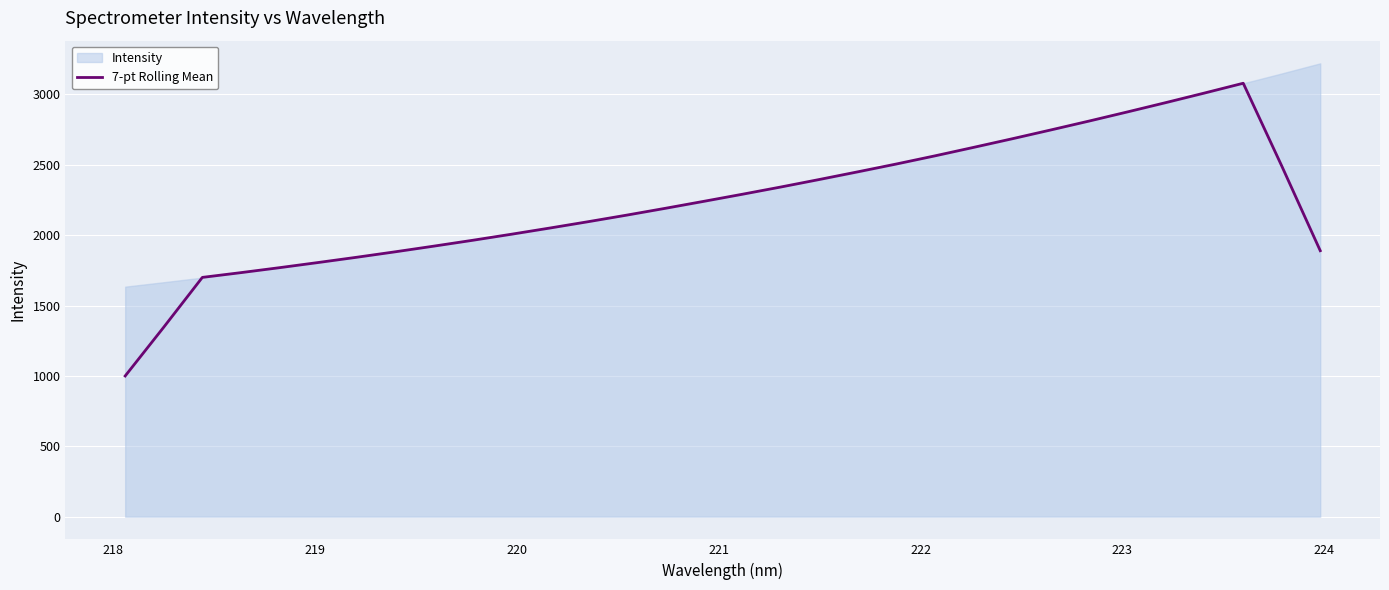

Reading left to right, transcribe all the data shown in this chart.

999.6	1346.4	1699.9	1733.6	1768.9	1805.5	1842.9	1881.7	1921.9	1963.2	2006.0	2050.1	2095.4	2142.1	2190.5	2240.1	2290.4	2342.0	2395.4	2450.0	2505.6	2563.4	2623.4	2684.4	2746.9	2810.5	2875.7	2942.1	3009.9	3078.9	2491.1	1889.4